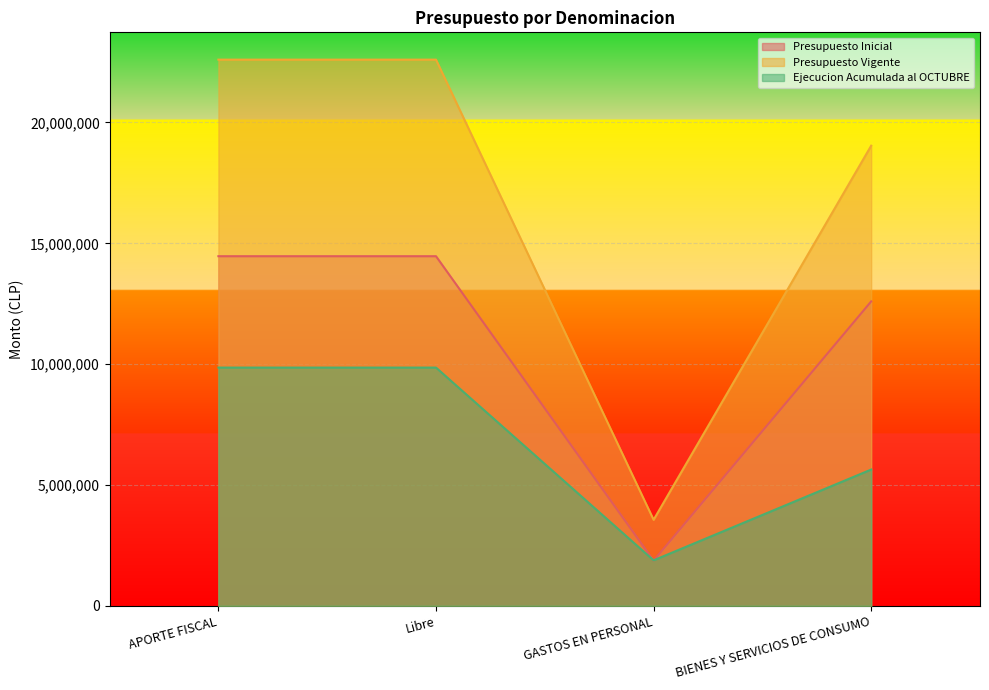

How many lines are shown in the chart?

3